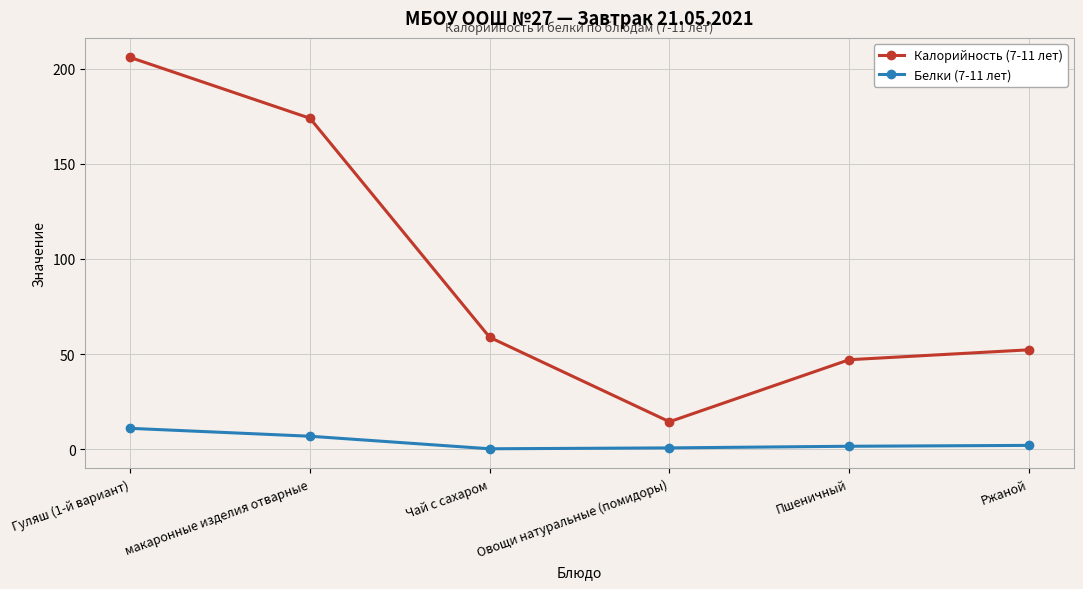

At which label does Калорийность (7-11 лет) first exceed 58?

Гуляш (1-й вариант)